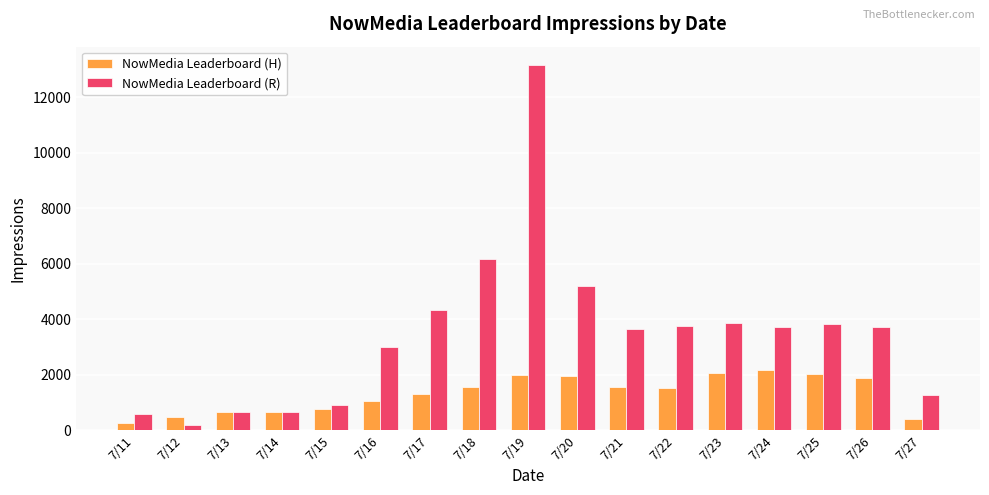

Which series has the largest total across all categories?

NowMedia Leaderboard (R)